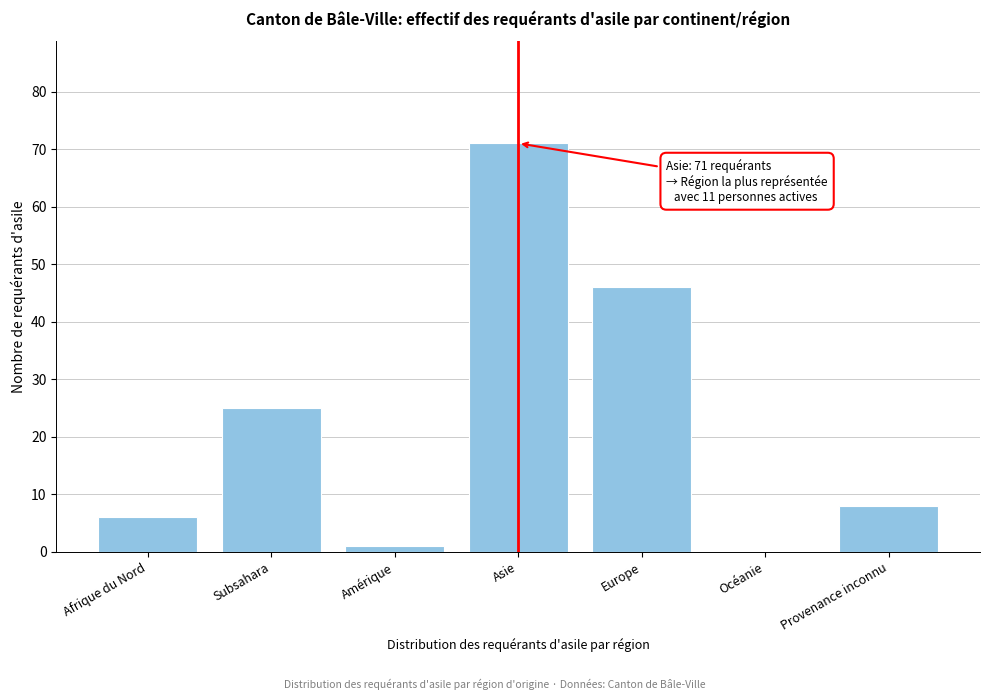

Reading left to right, what are all the values shown in this chart?

Afrique du Nord=6	Subsahara=25	Amérique=1	Asie=71	Europe=46	Océanie=0	Provenance inconnu=8